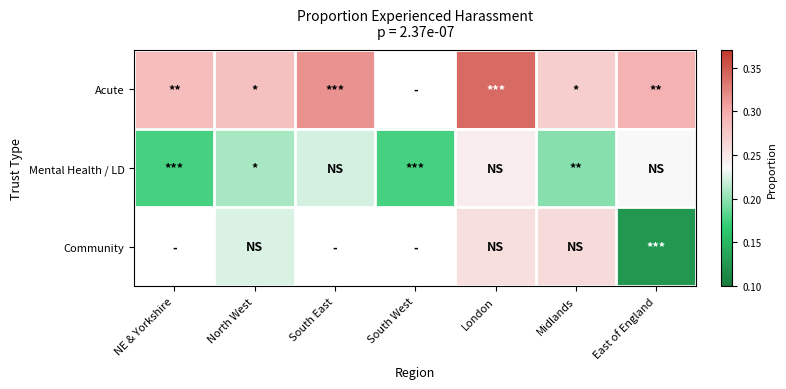

At Midlands, list the series in order from largest to smallest.

Acute, Community, Mental Health / LD